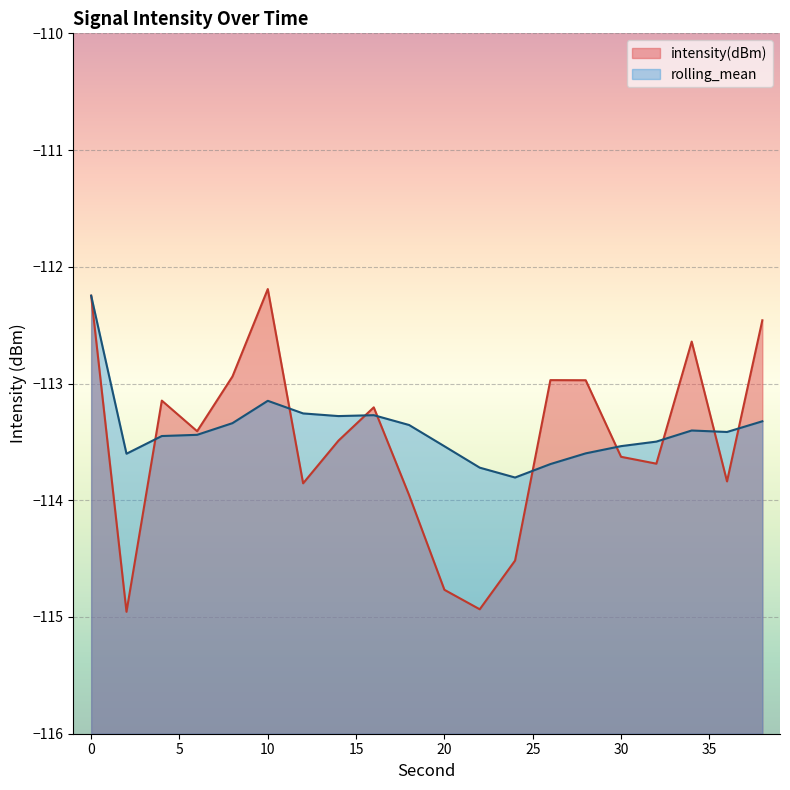

Does the chart display data point markers on the line(s)?

No